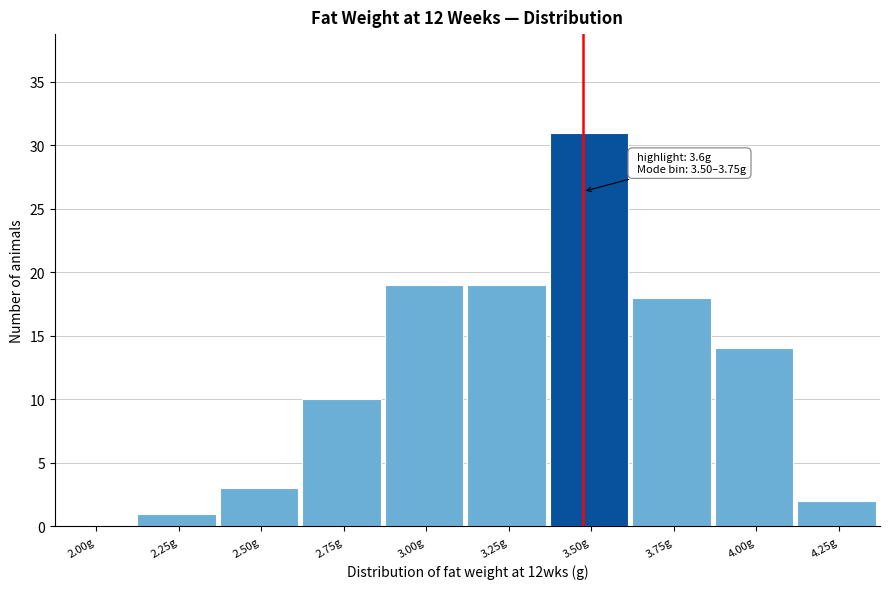

What is the change in value from 3.75g to 4.25g?

-16